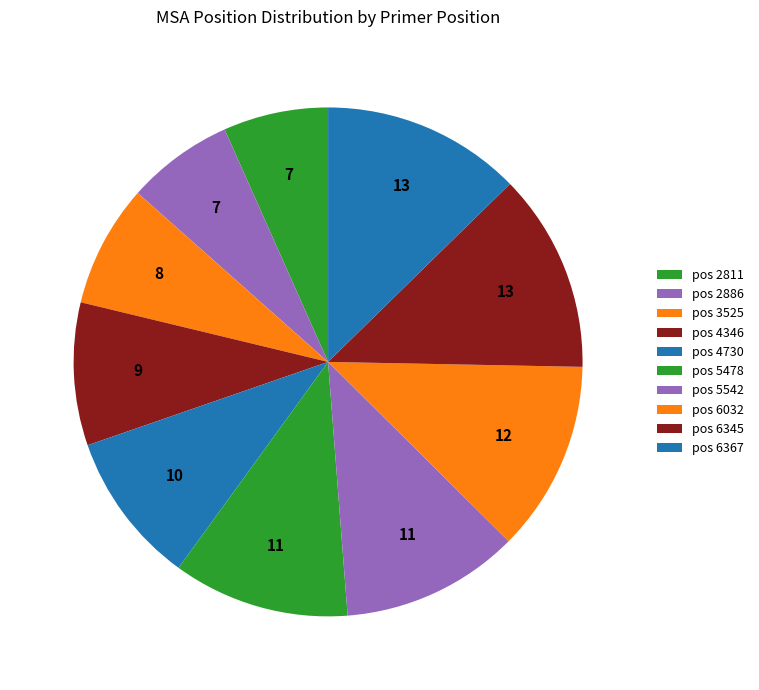

Count the number of slices in the pie.

10